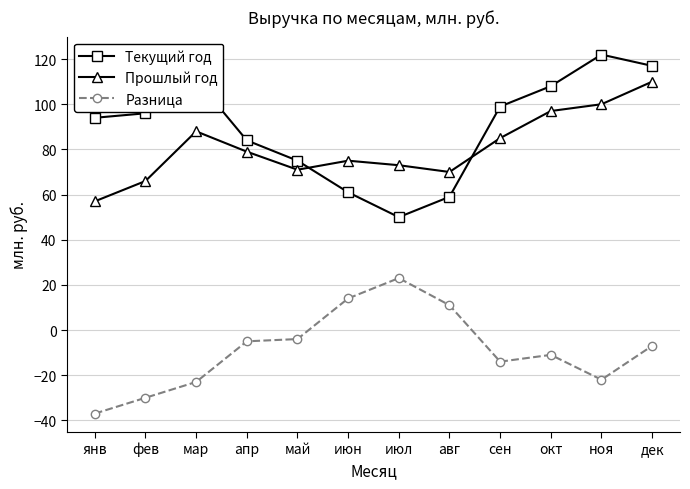

Does the chart display data point markers on the line(s)?

Yes